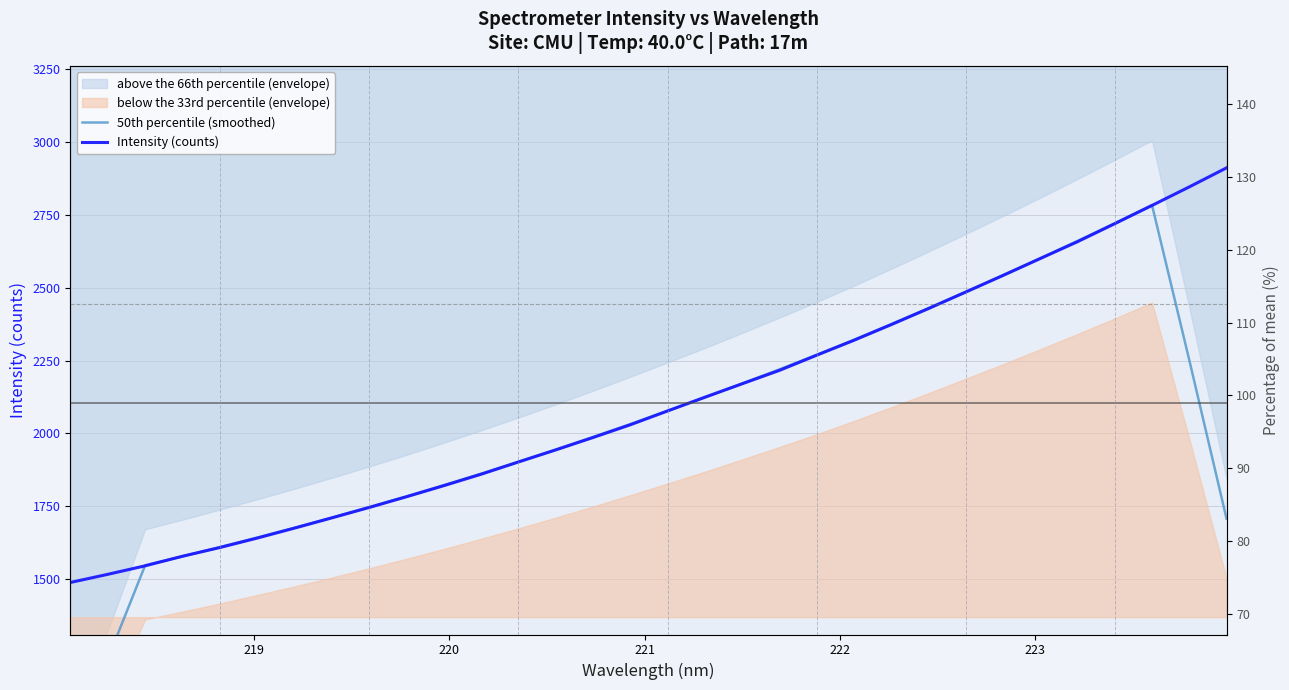

How many data points does each series have?

32